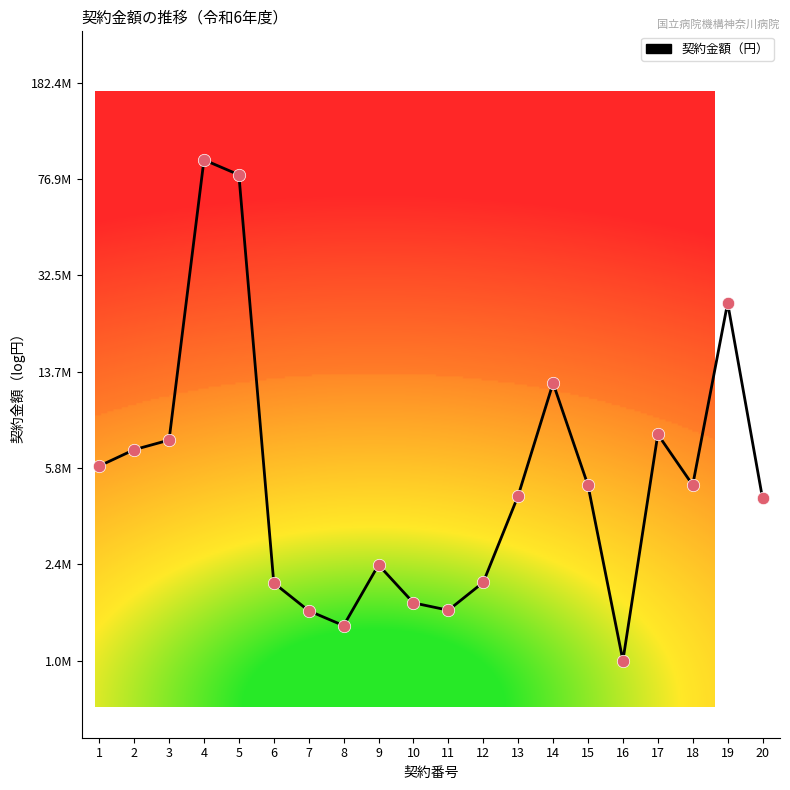

What is the ratio of the value at 15 to the value at 1?

1.0